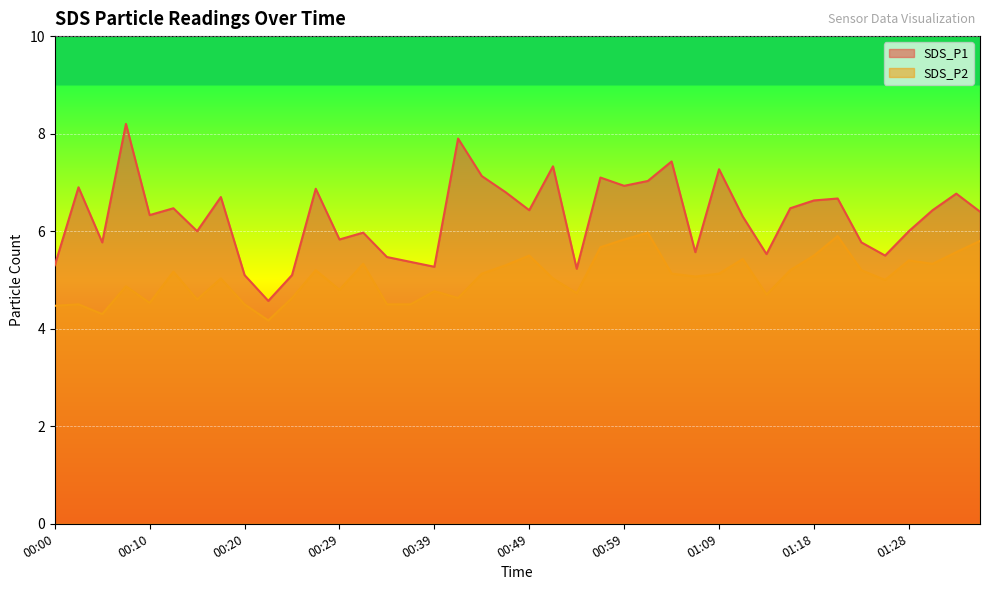

Rank the series at 01:33 from highest to lowest value.

SDS_P1, SDS_P2